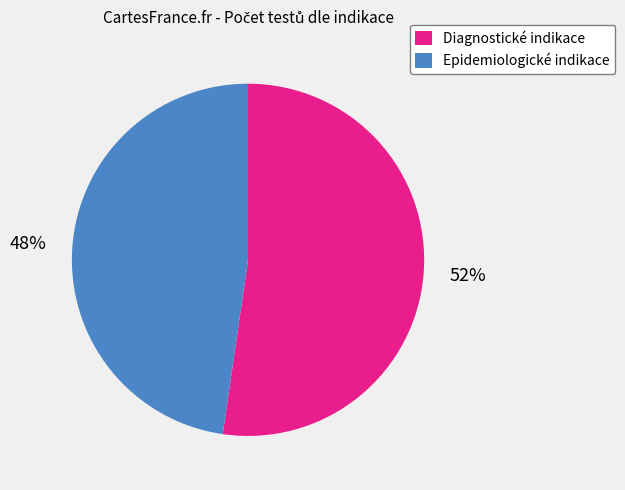

Is there a majority slice in this chart?

Yes